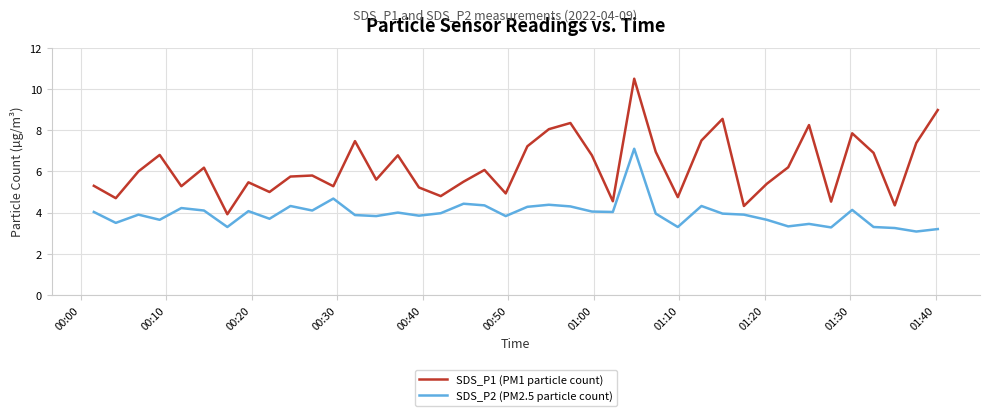

True or false: SDS_P1 (PM1 particle count) and SDS_P2 (PM2.5 particle count) cross at least once.

False